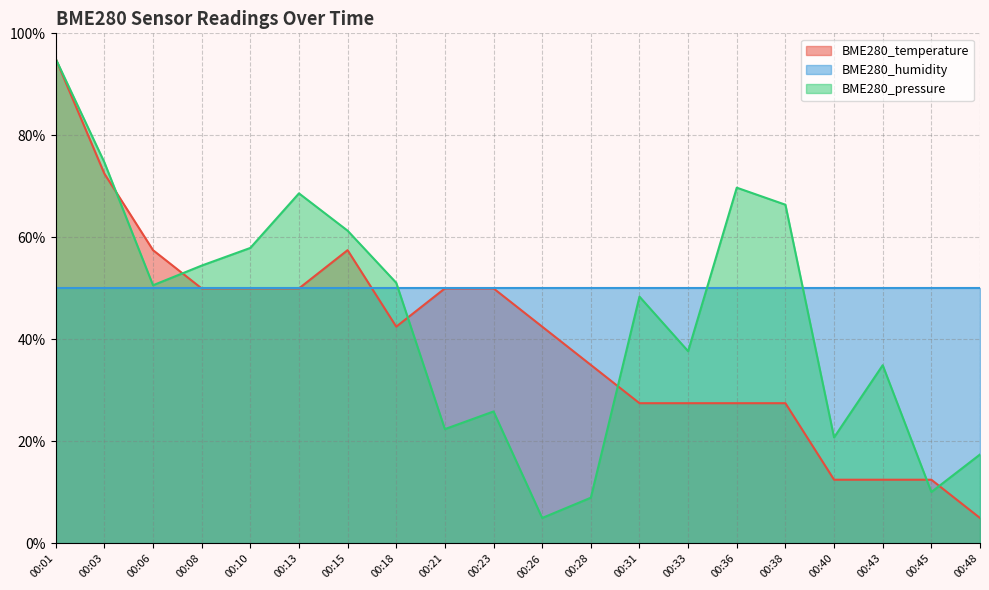

At which category is the sum across all series the highest?

00:01